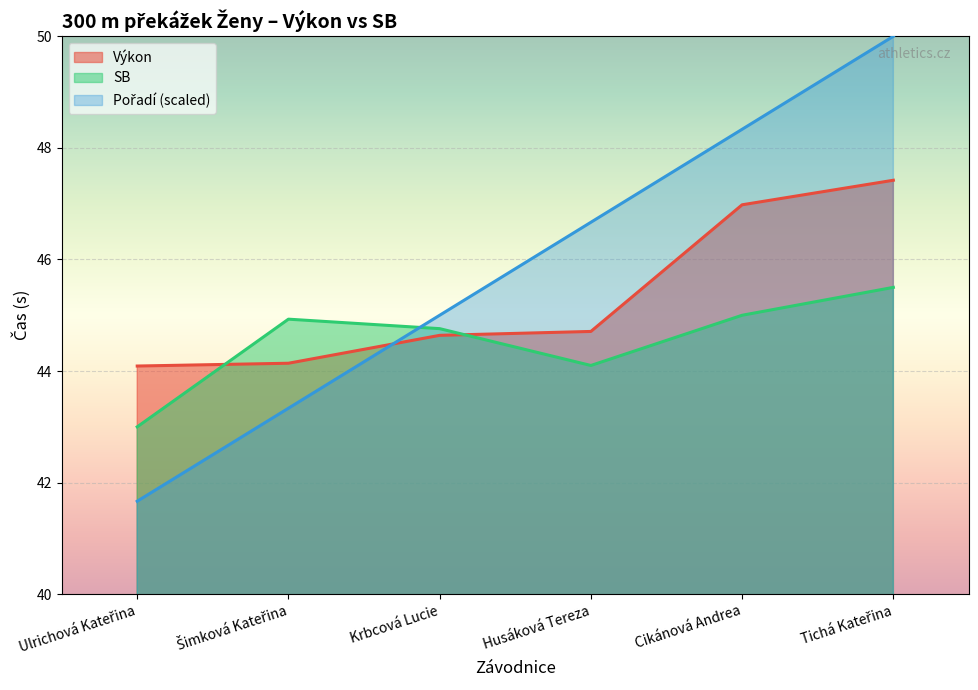

True or false: Výkon and Pořadí intersect in this chart.

True